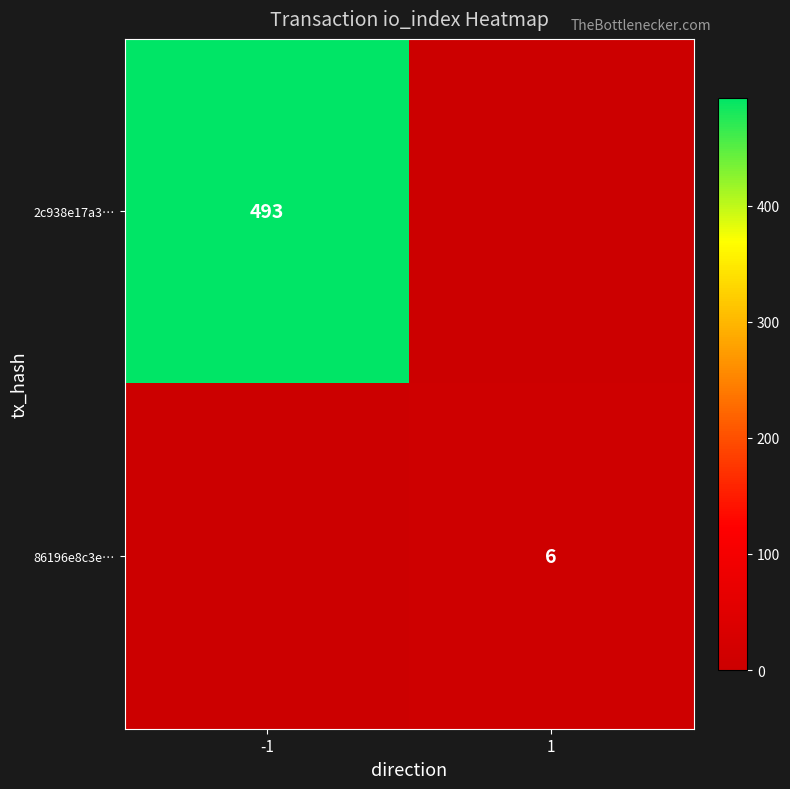

Is it true that 2c938e17a3… equals 664 at -1?

False